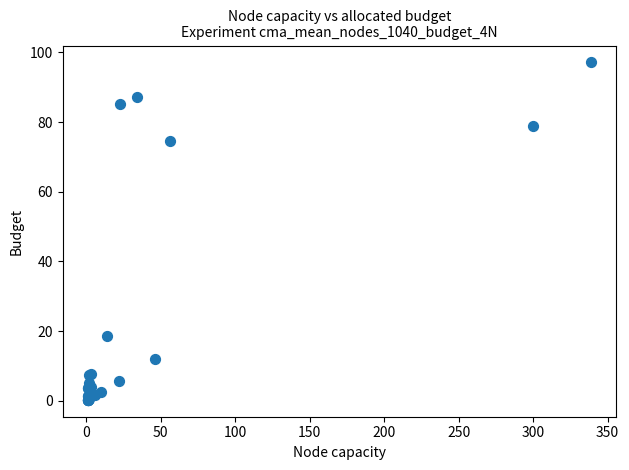

What Y value in the scatter plot is closest to 48?

74.7